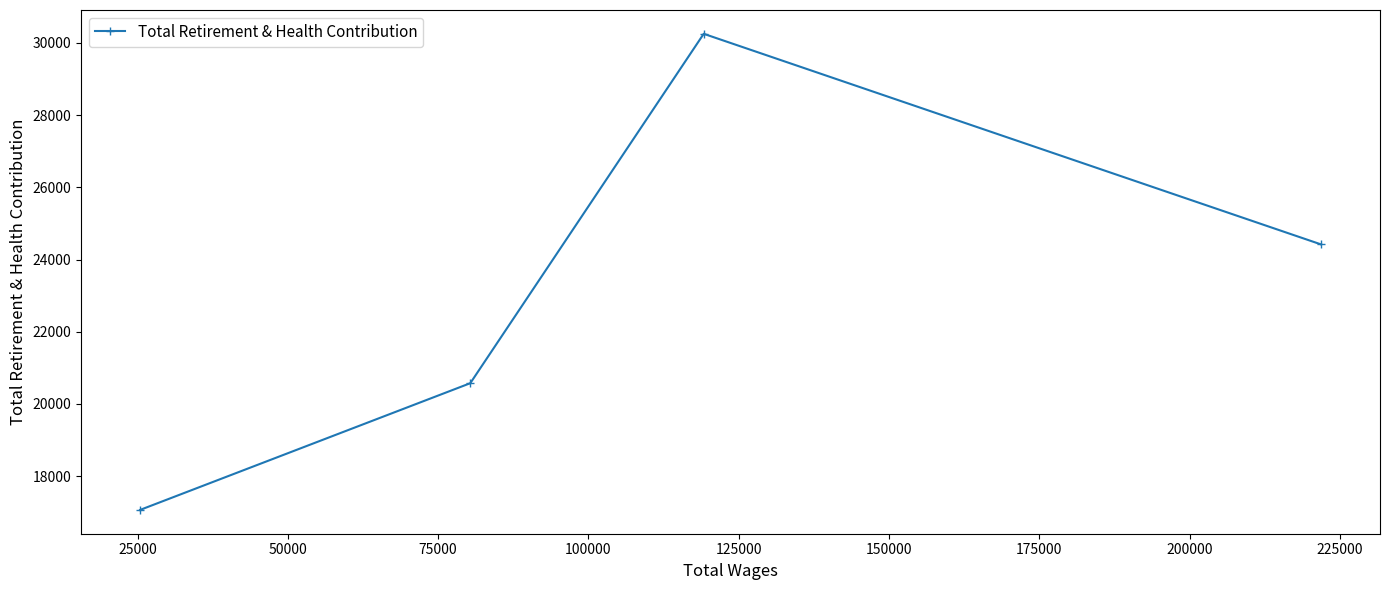

What is the greatest value displayed?

30254